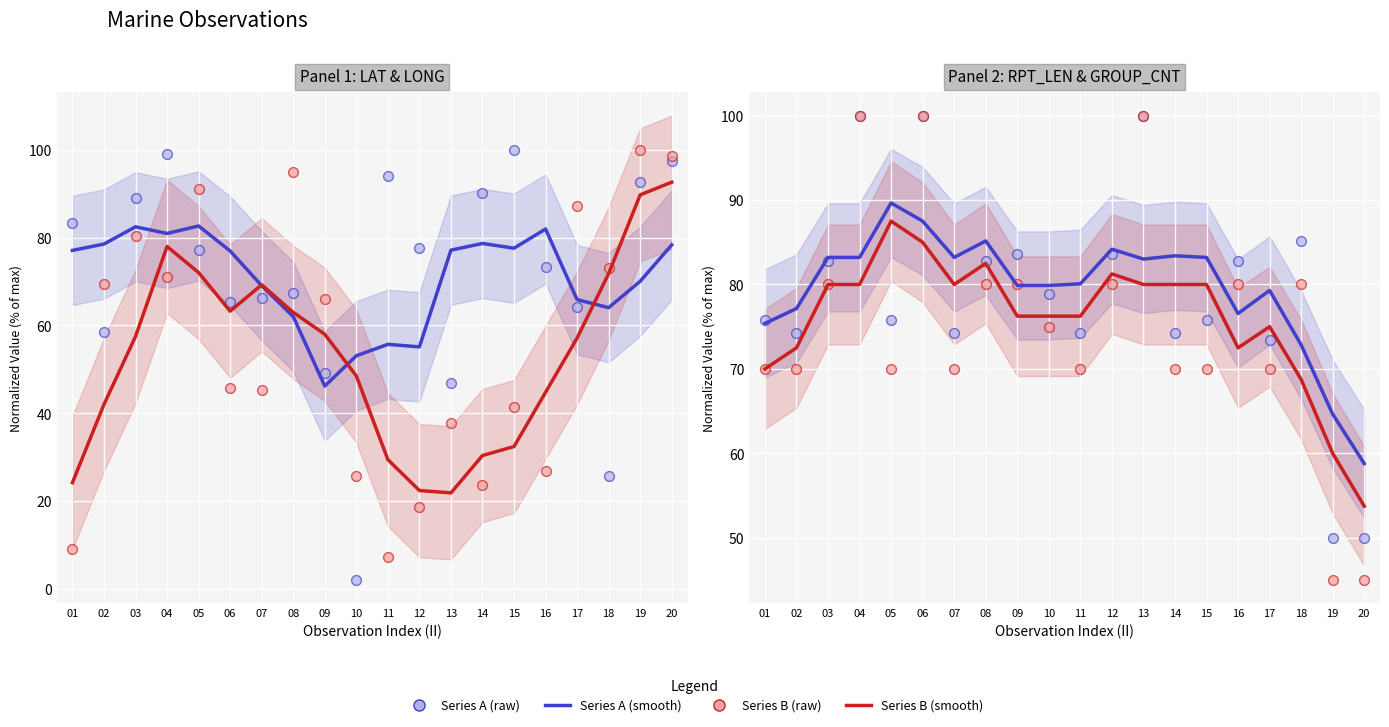

What is the total value across all series at 19?

287.7